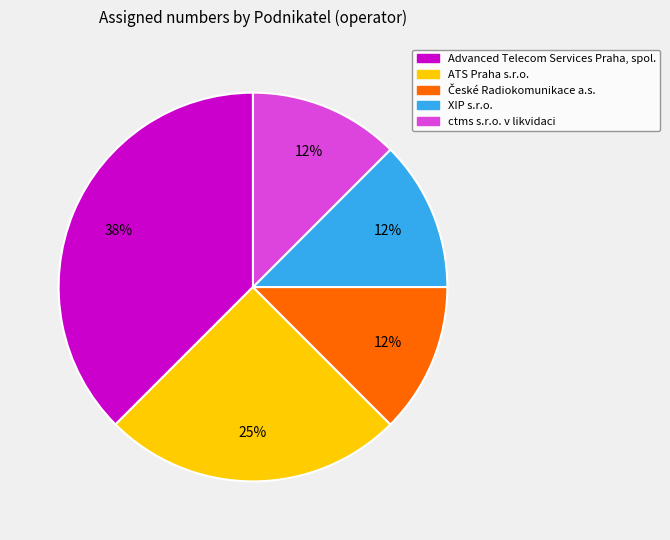

Combined, do ATS Praha s.r.o. and Advanced Telecom Services Praha, spol. account for over 50%?

Yes